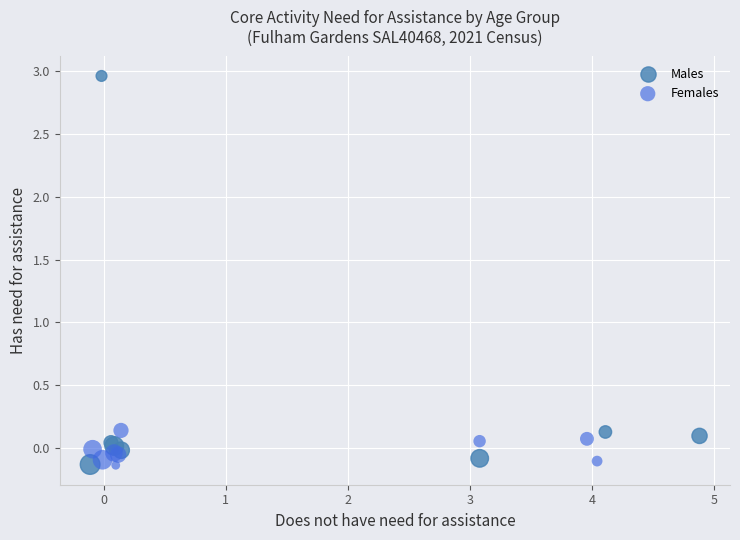

Which series reaches the maximum Y coordinate?

Males